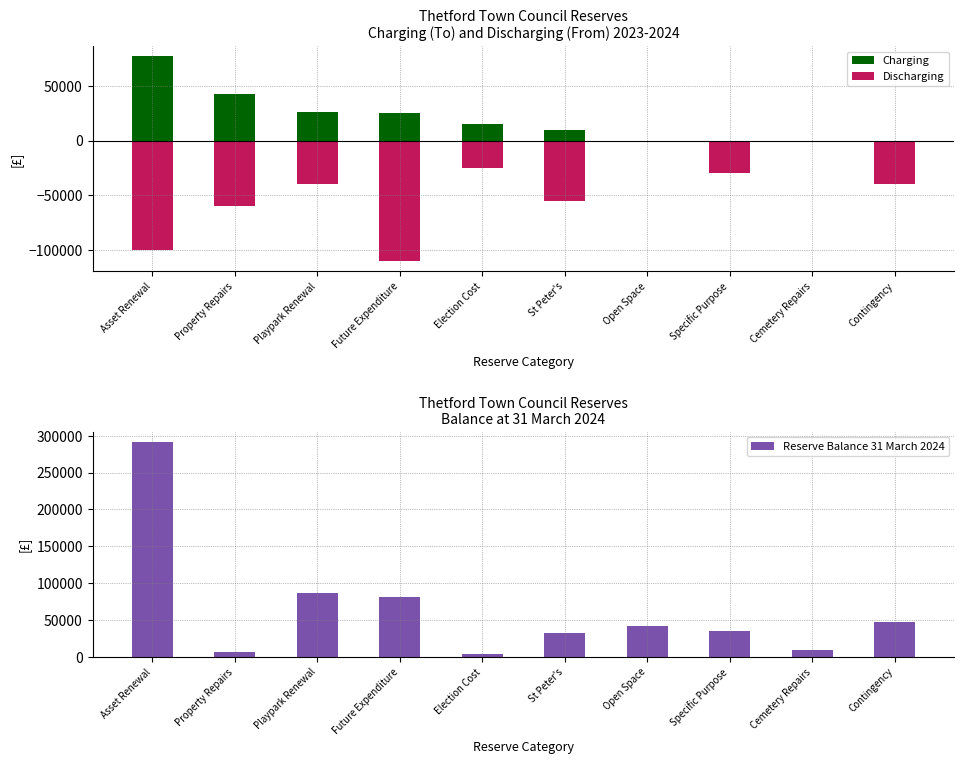

What is the label of the 3rd bar from the right?

Specific Purpose